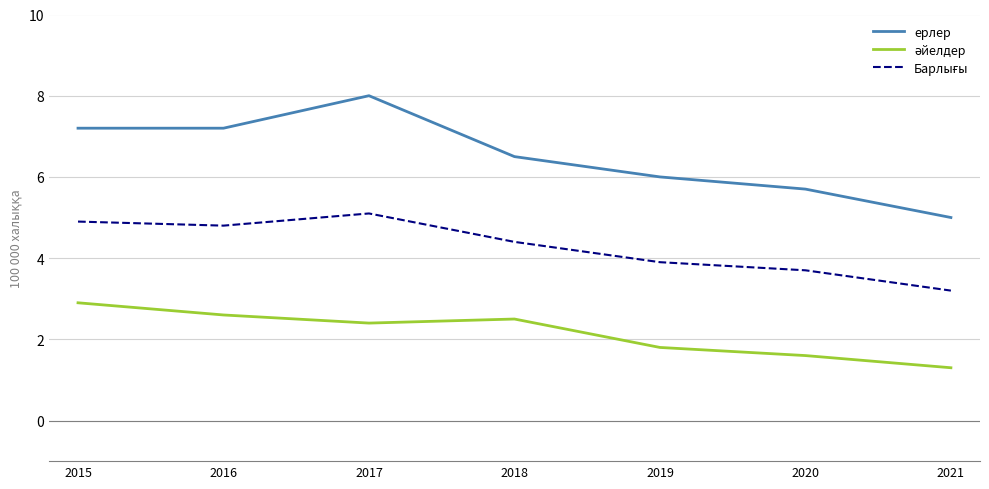

Which series has the largest total across all categories?

ерлер